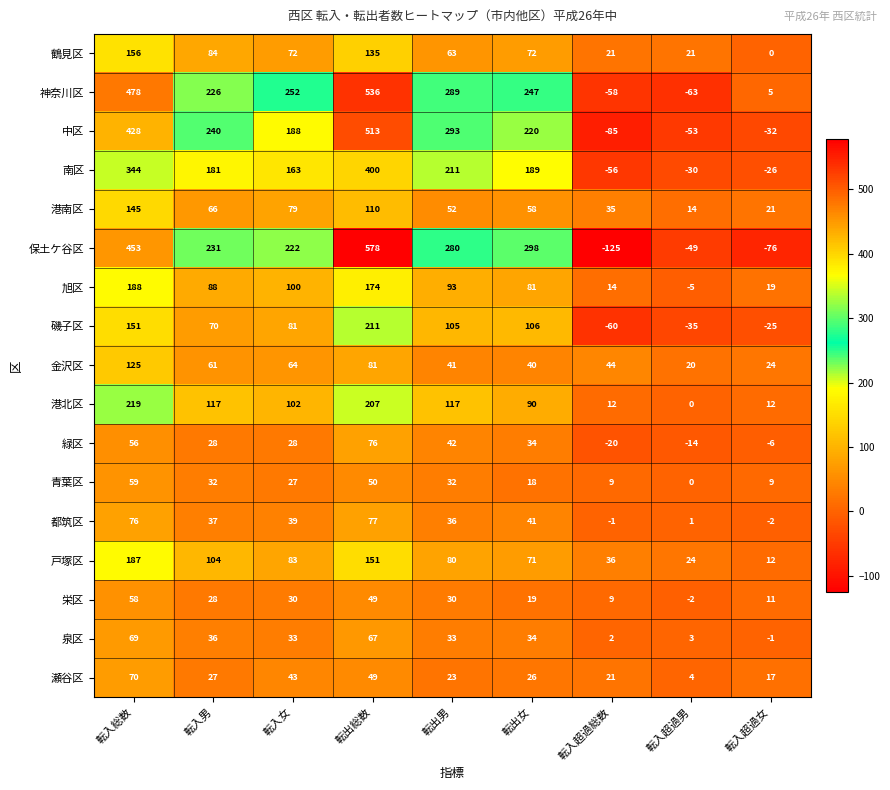

The 緑区 series shows 76 at 転出総数. True or false?

True